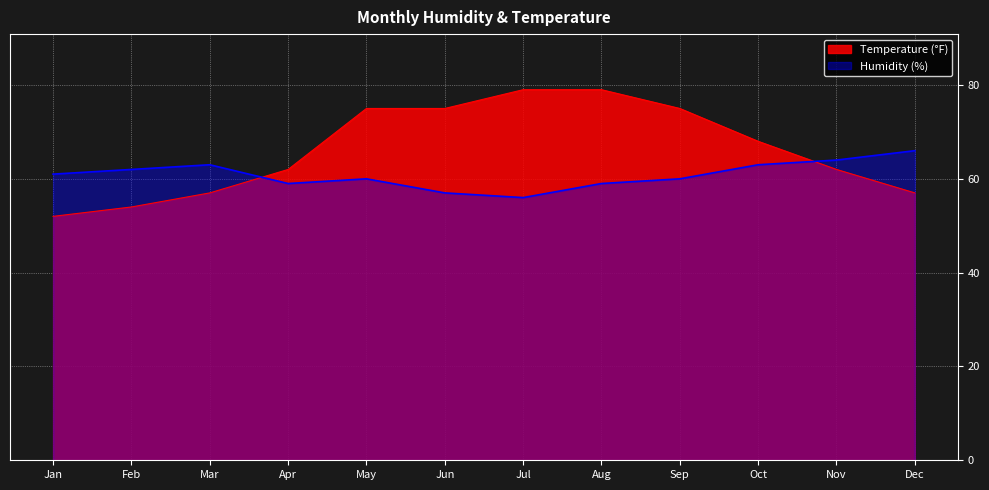

Where is the first local maximum for Humidity (%)?

Mar